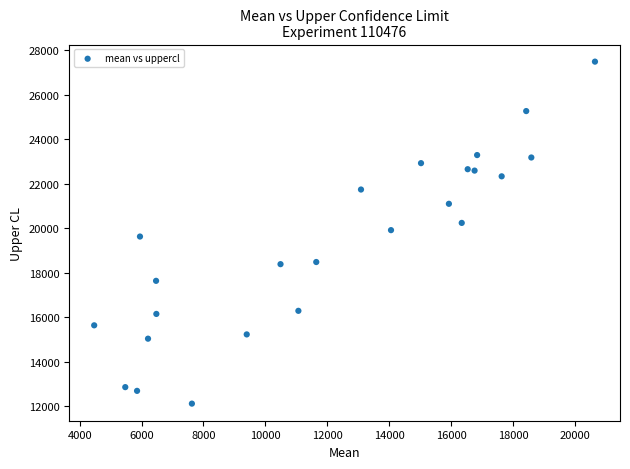

What is the range of X values (max minus min)?

16184.0